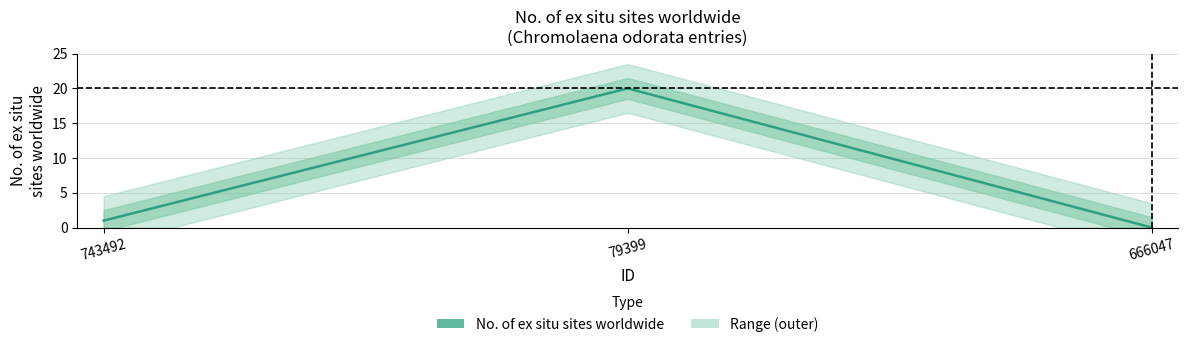

The chart shows a value of 2 at 743492. True or false?

False